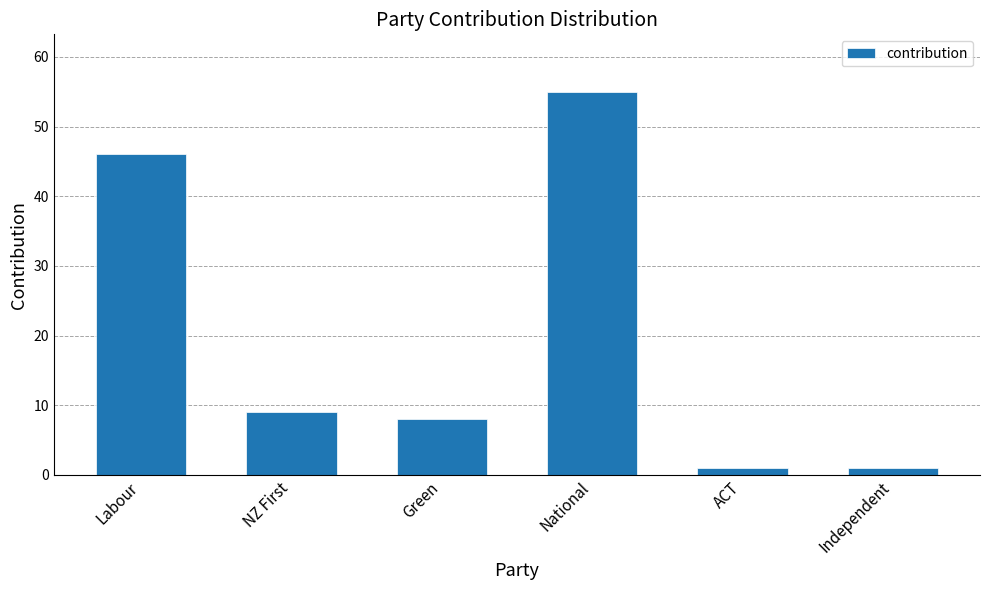

At which label does the data first exceed 9?

Labour